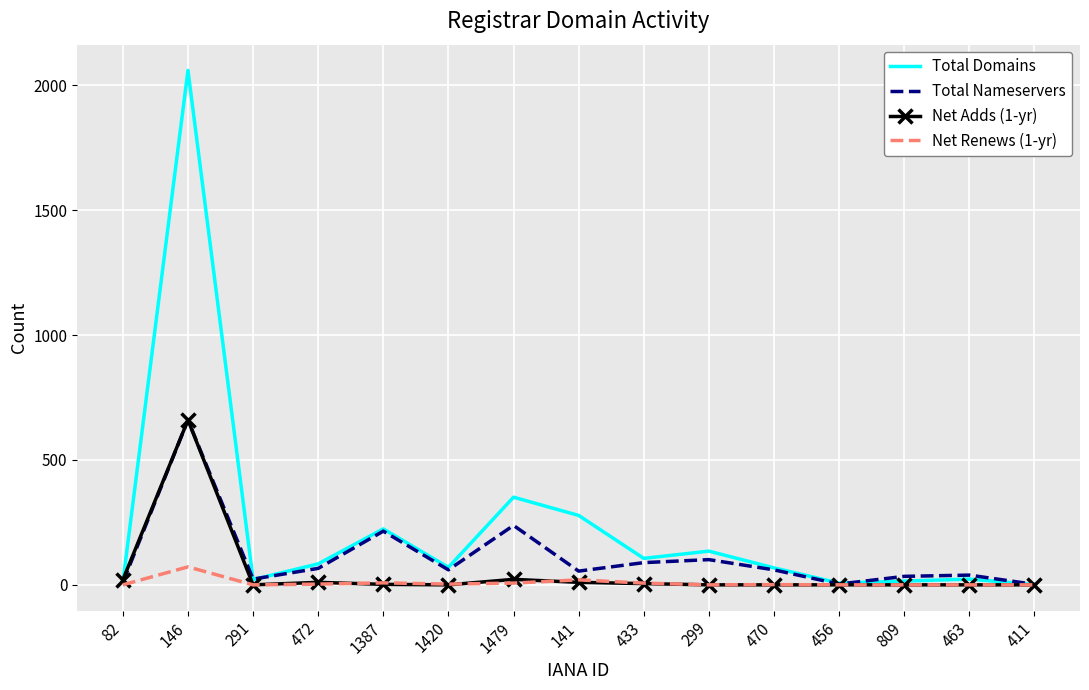

Which series has the largest range (max minus min)?

Total Domains